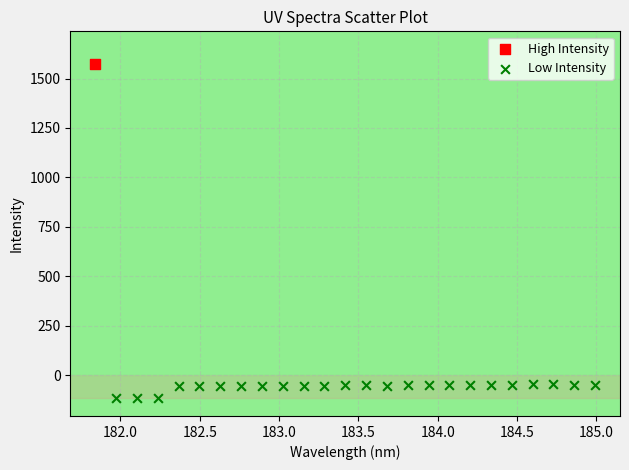

What are all the series names shown in the legend?

High Intensity, Low Intensity